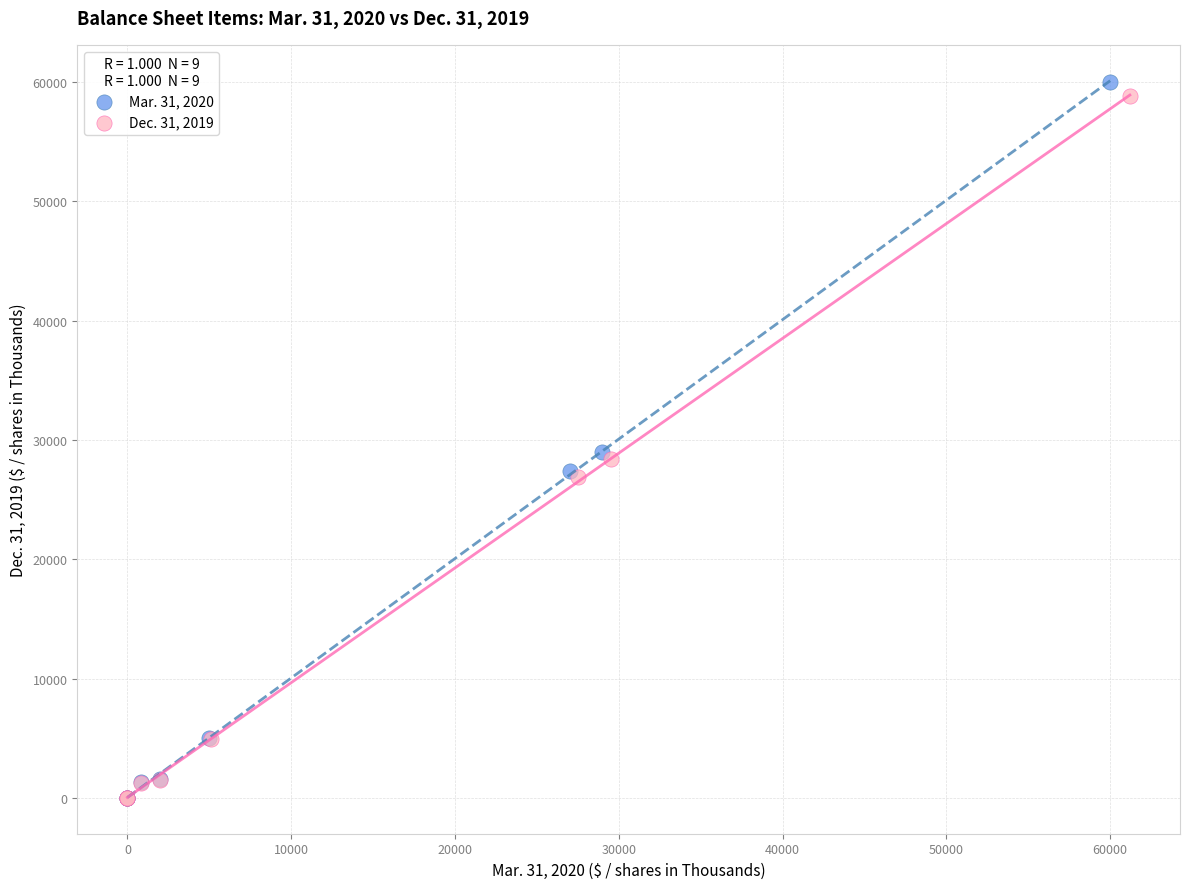

Which series reaches the maximum Y coordinate?

Mar. 31, 2020